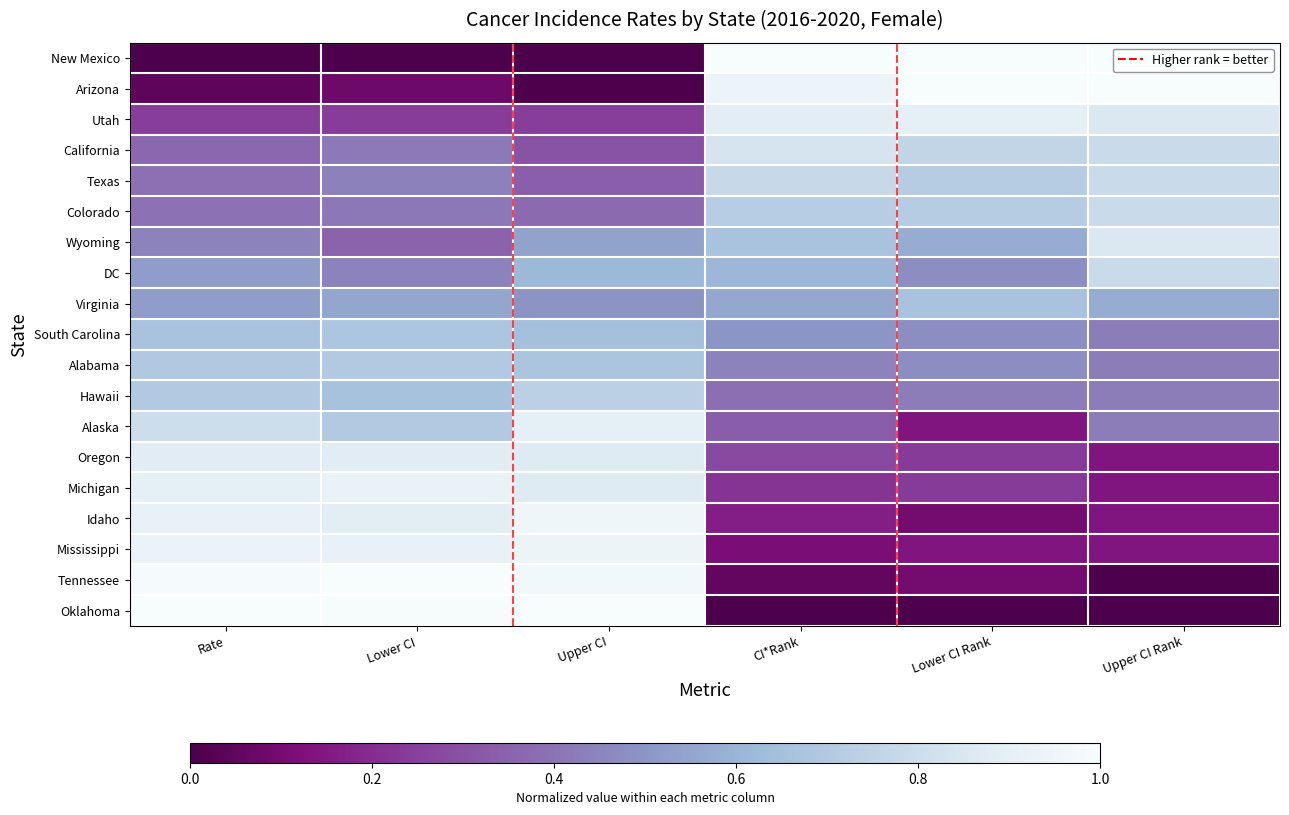

At which category is the sum across all series the highest?

Upper CI